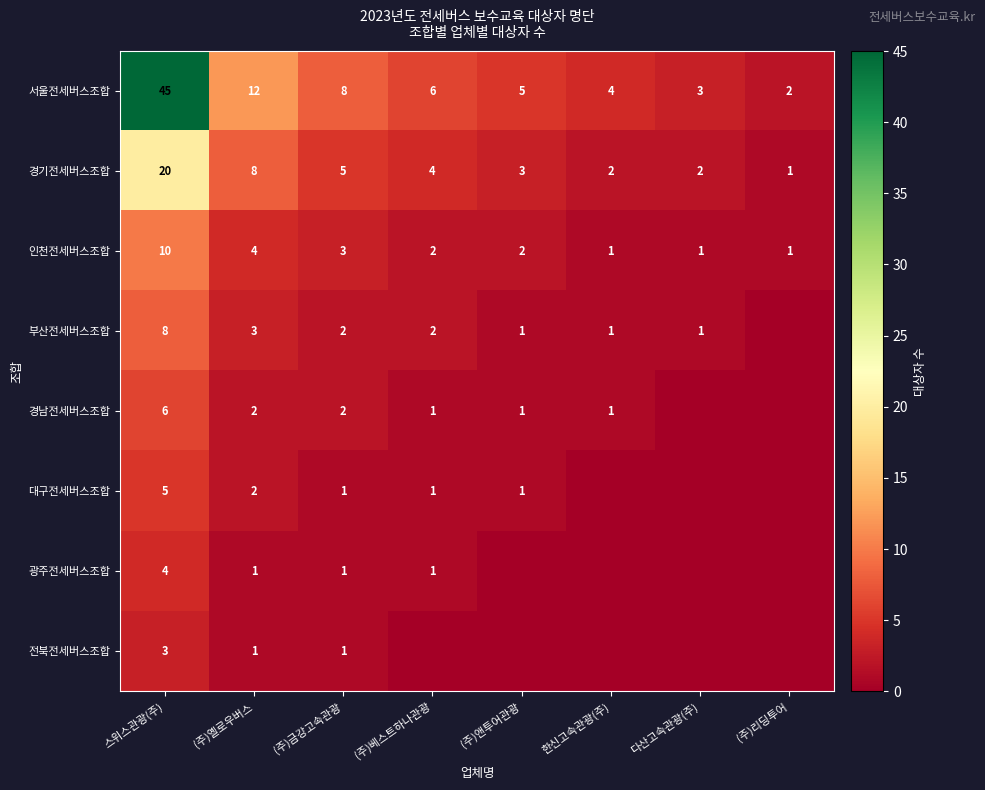

At which label does 인천전세버스조합 first exceed 2?

스위스관광(주)